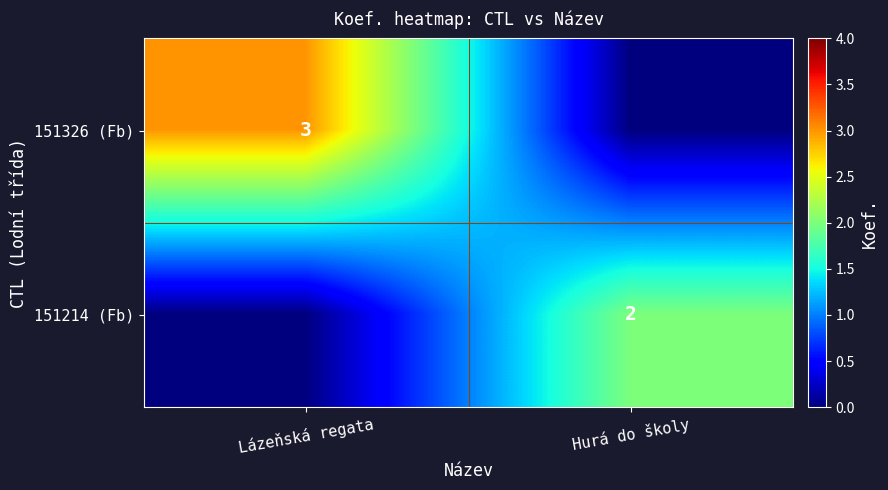

True or false: 151214 (Fb) has a value of 3 at Hurá do školy.

False